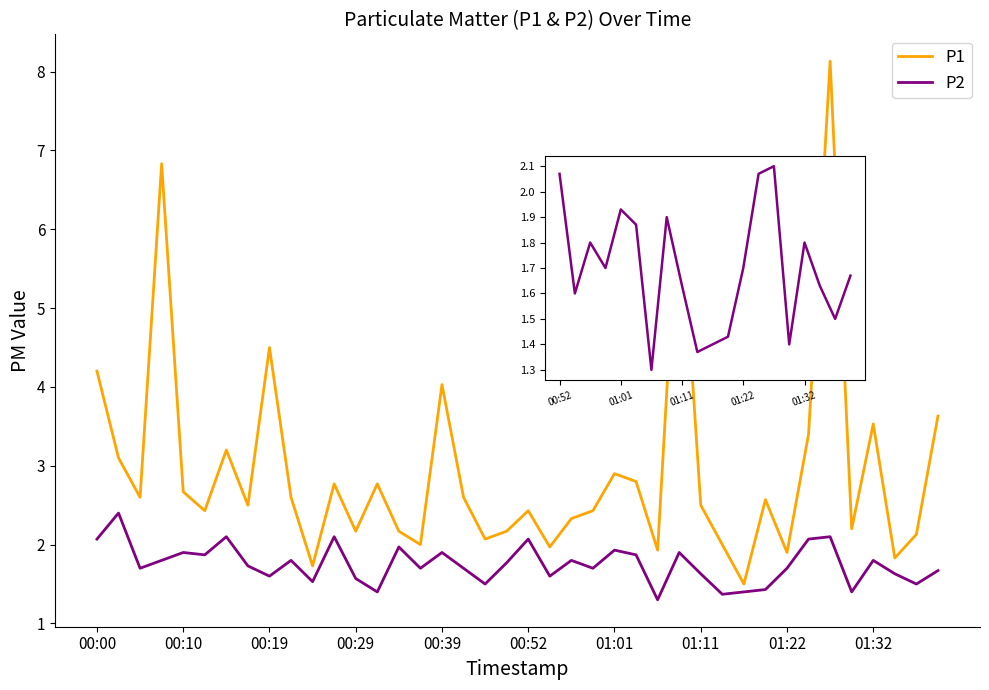

Which series has the largest total across all categories?

P1